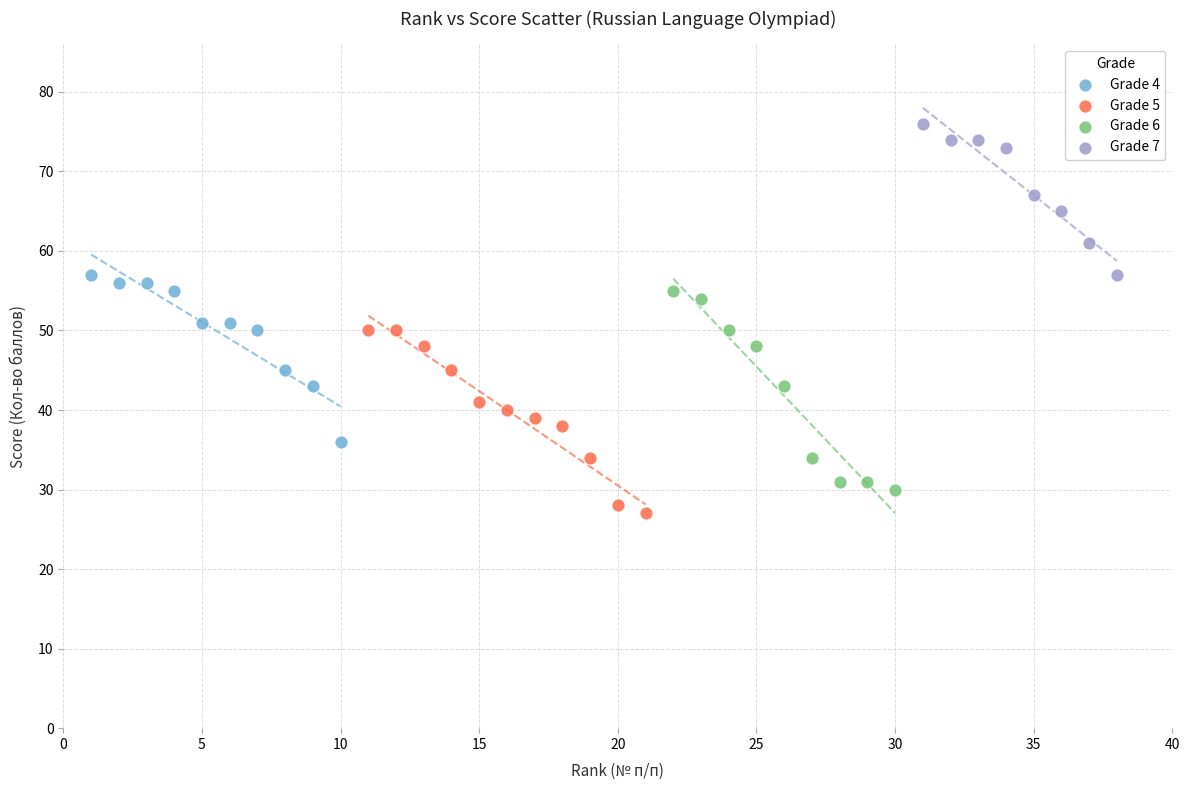

Which series contains the highest Y value?

Grade 7